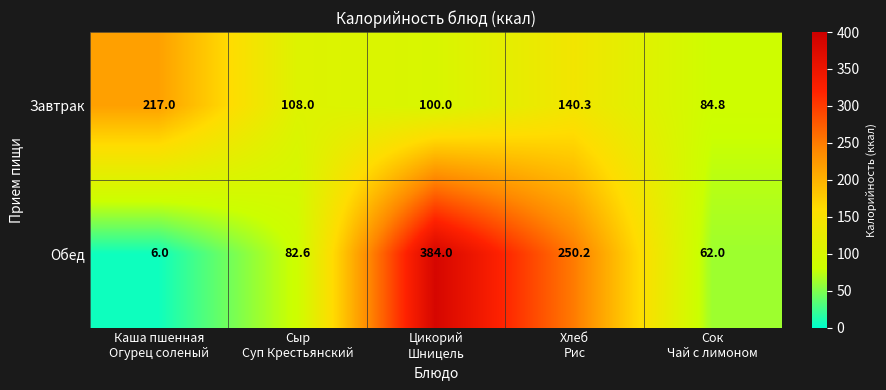

List the series in order of their peak value, lowest first.

Завтрак, Обед